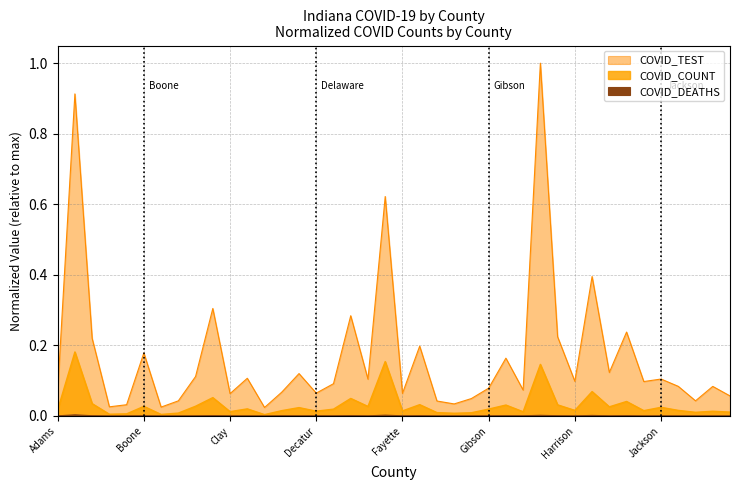

True or false: COVID_TEST and COVID_COUNT cross at least once.

False